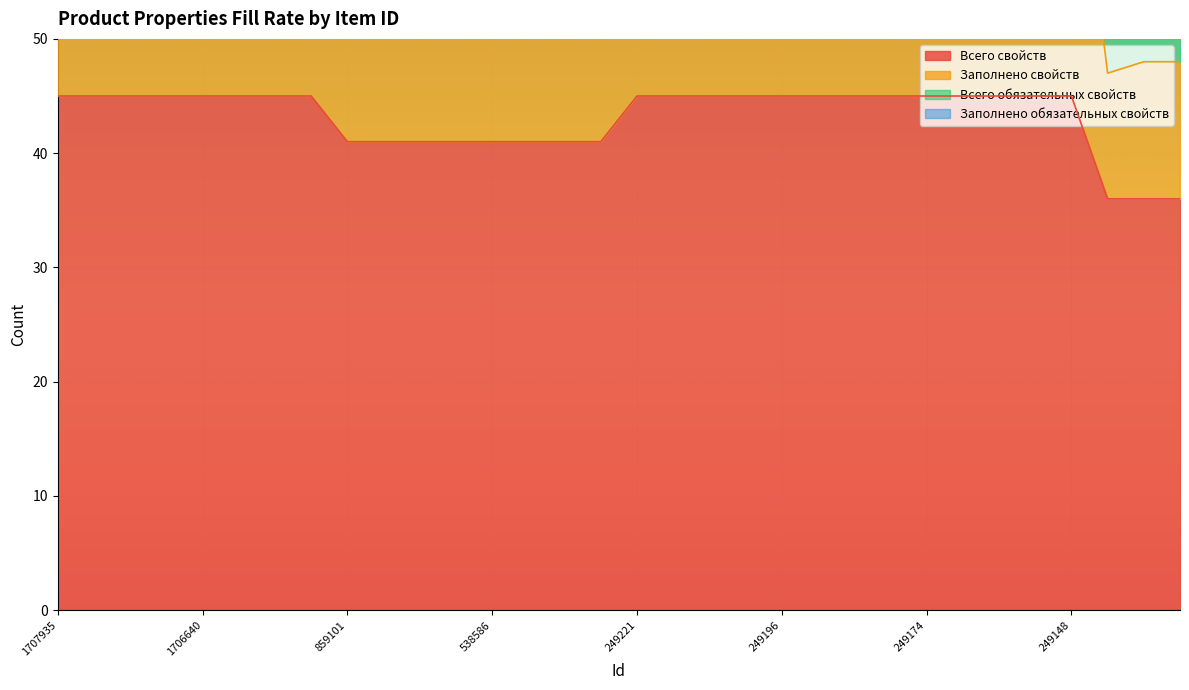

The Всего свойств series shows 45 at 249184. True or false?

True